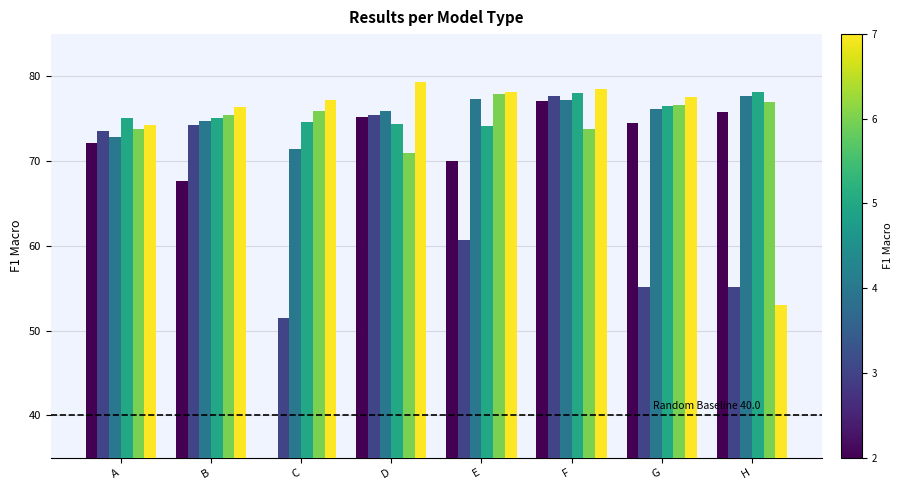

How many bars are there in total?

48